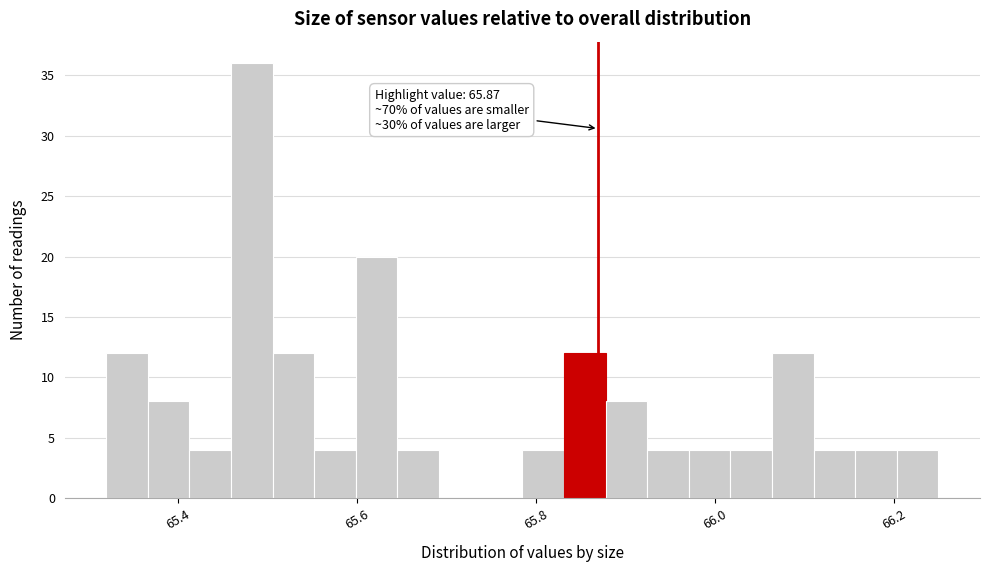

Read against the x-axis, roughly where is the centre of the tallest bar?

65.48